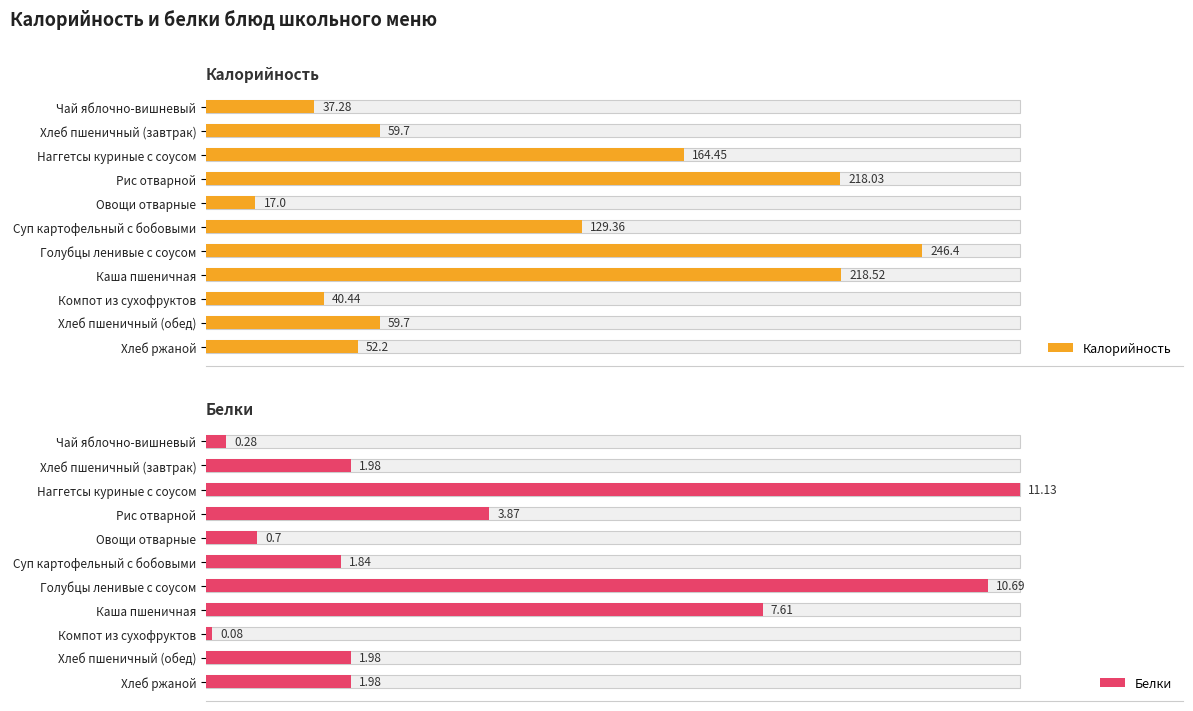

Count the number of categories in the chart.

11